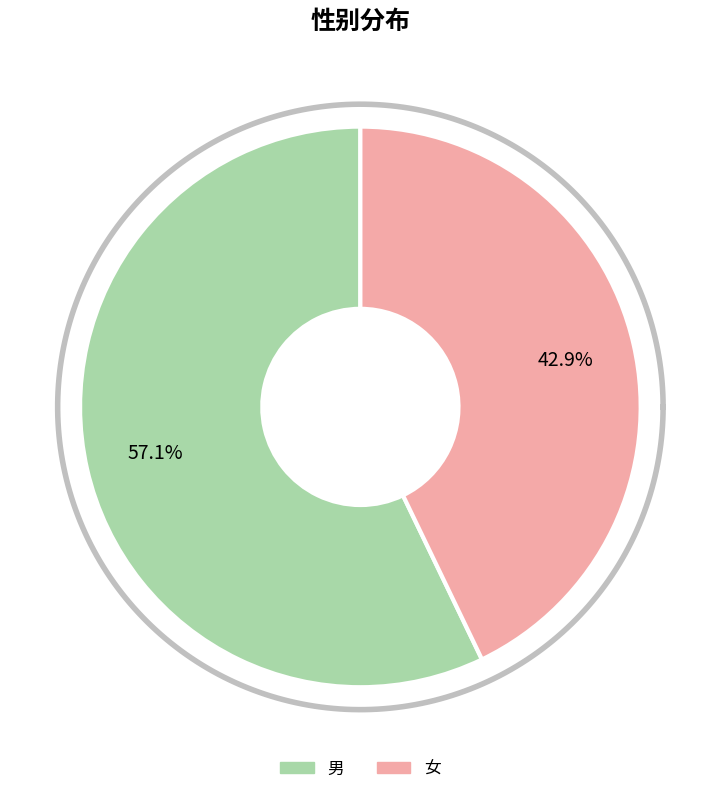

What is the total percentage of 男 and 女?

100.0%